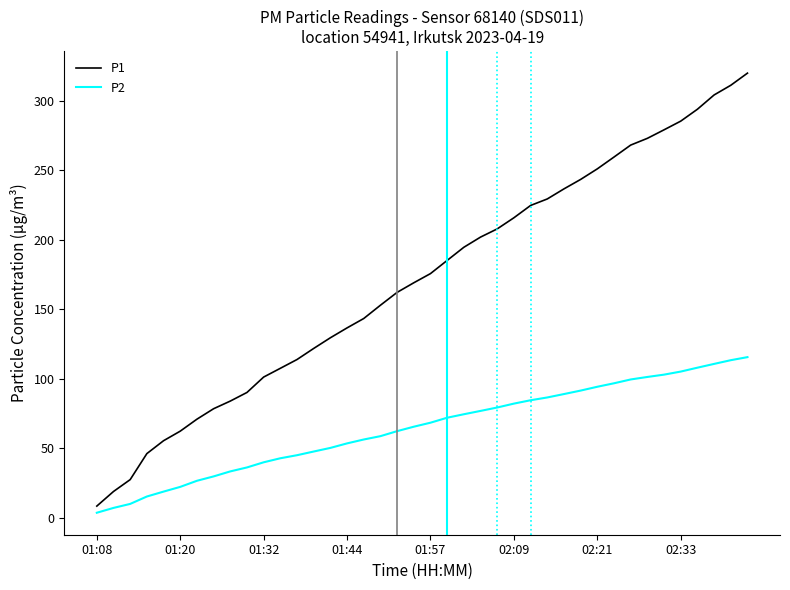

True or false: P2 and P1 cross at least once.

False